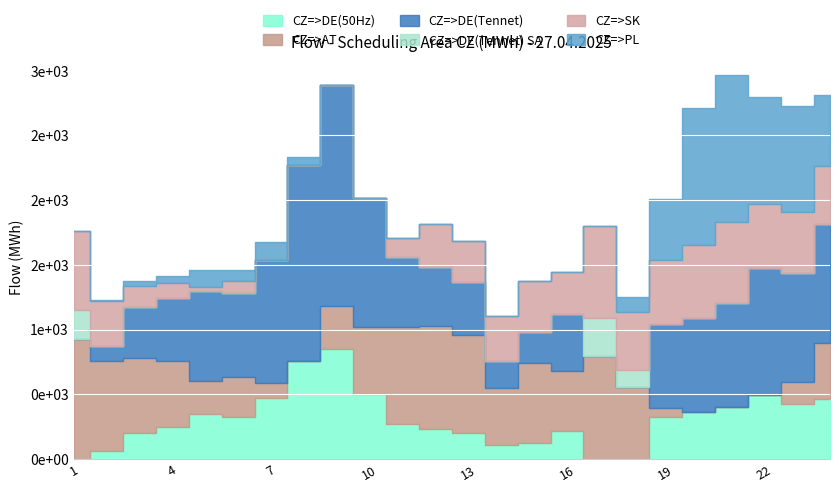

True or false: CZ=>SK and CZ=>DE(Tennet) SA intersect in this chart.

False